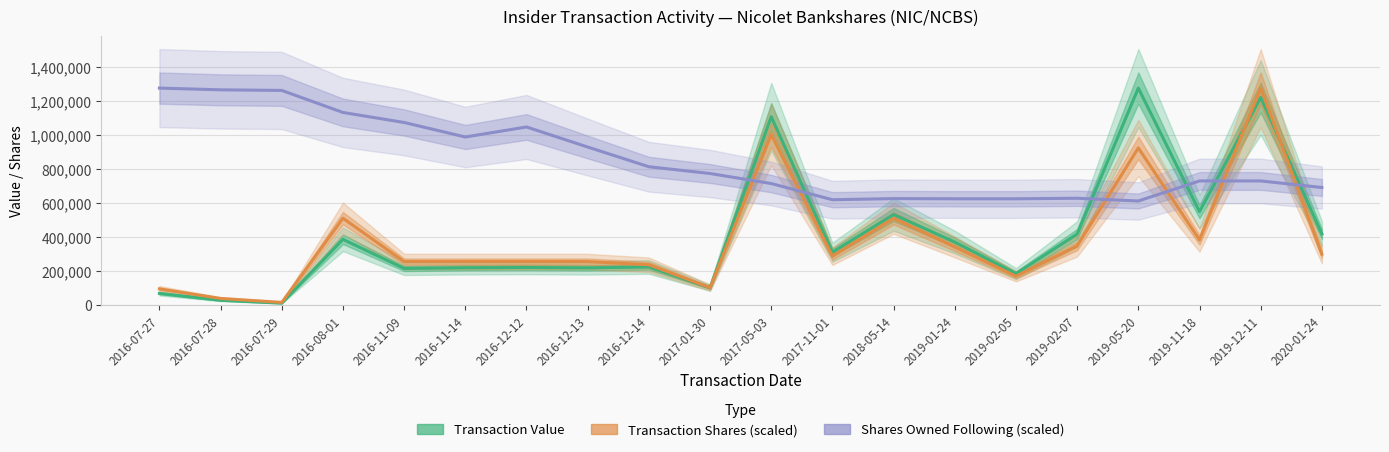

The Shares Owned Following (scaled) series shows 626157.1 at 2018-05-14. True or false?

True